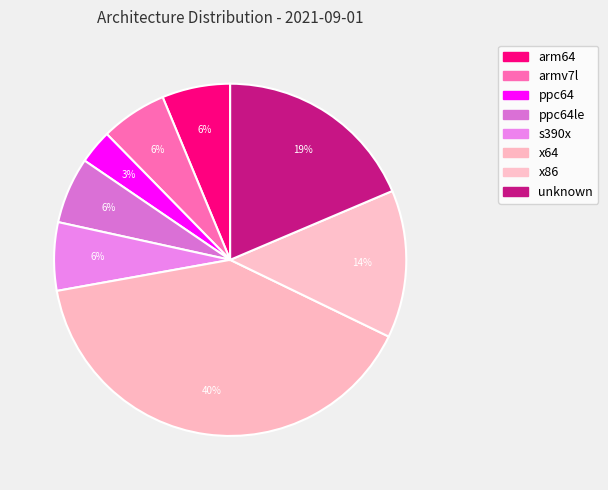

To the nearest percent, what portion does ppc64le represent?

6%